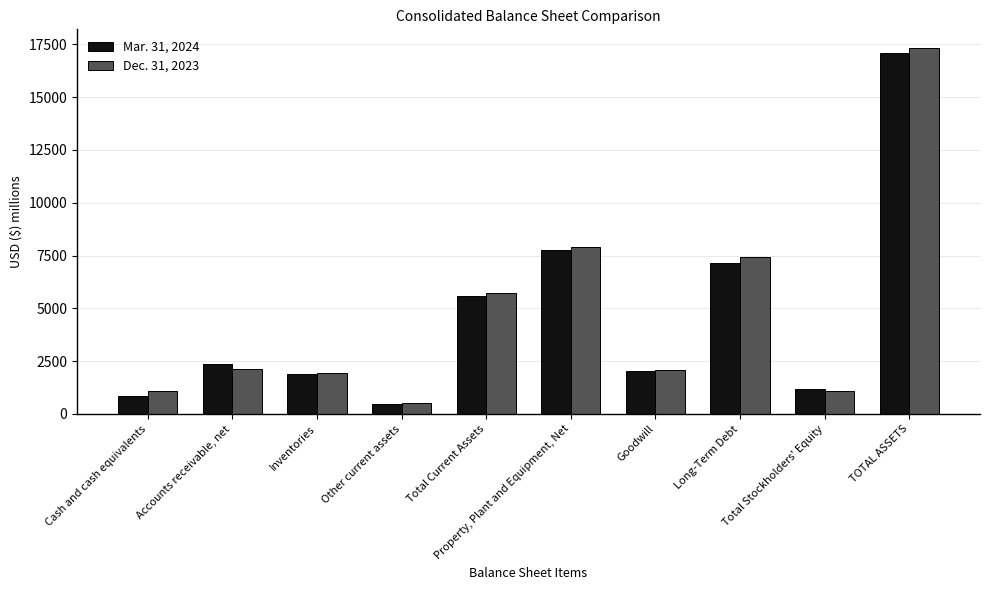

Rank the series at Long-Term Debt from highest to lowest value.

Dec. 31, 2023, Mar. 31, 2024